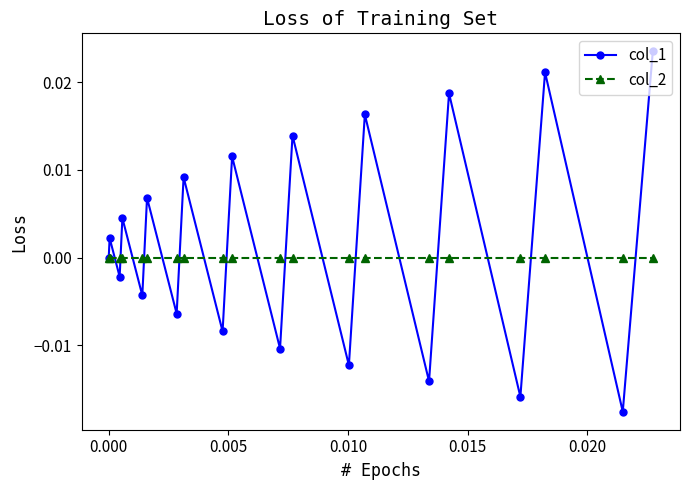

Which series has the largest range (max minus min)?

col_1